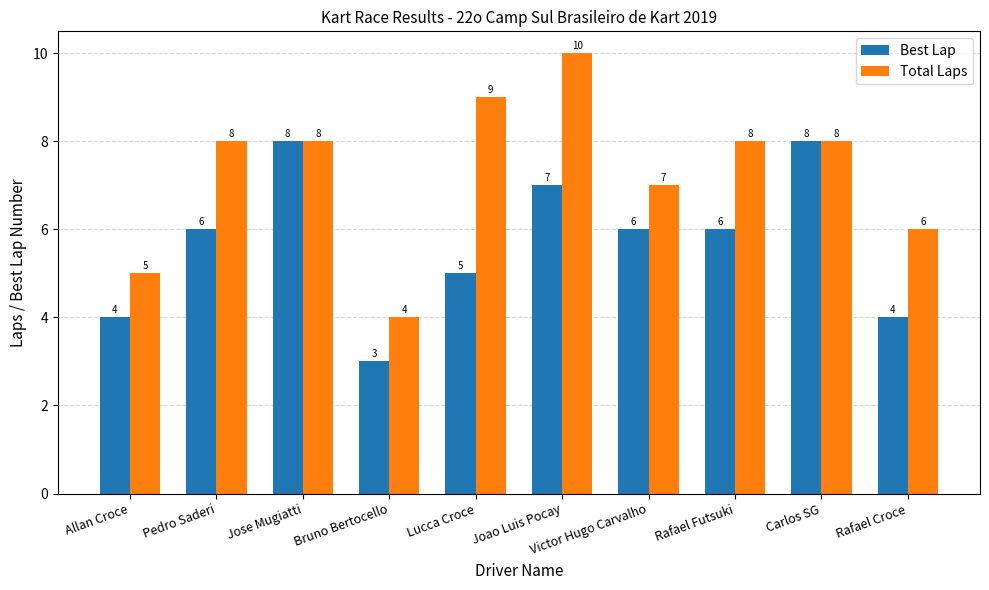

Which series has the largest range (max minus min)?

Total Laps